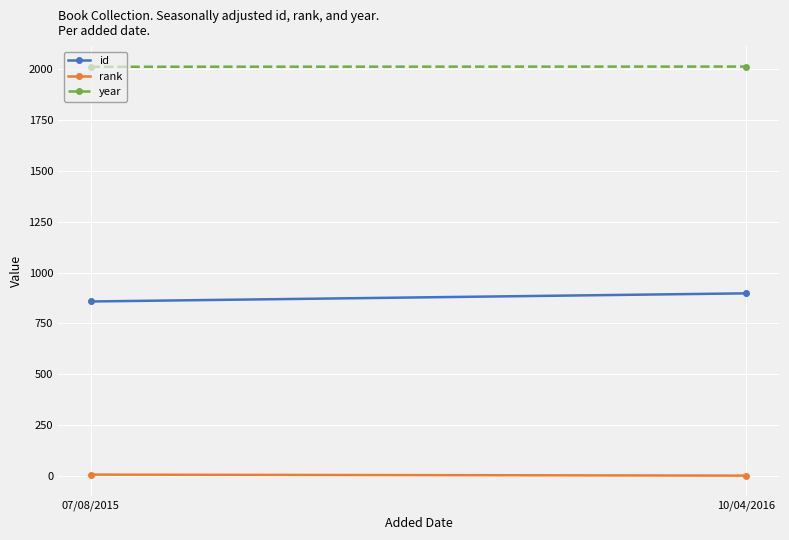

At which label does year reach its peak?

10/04/2016